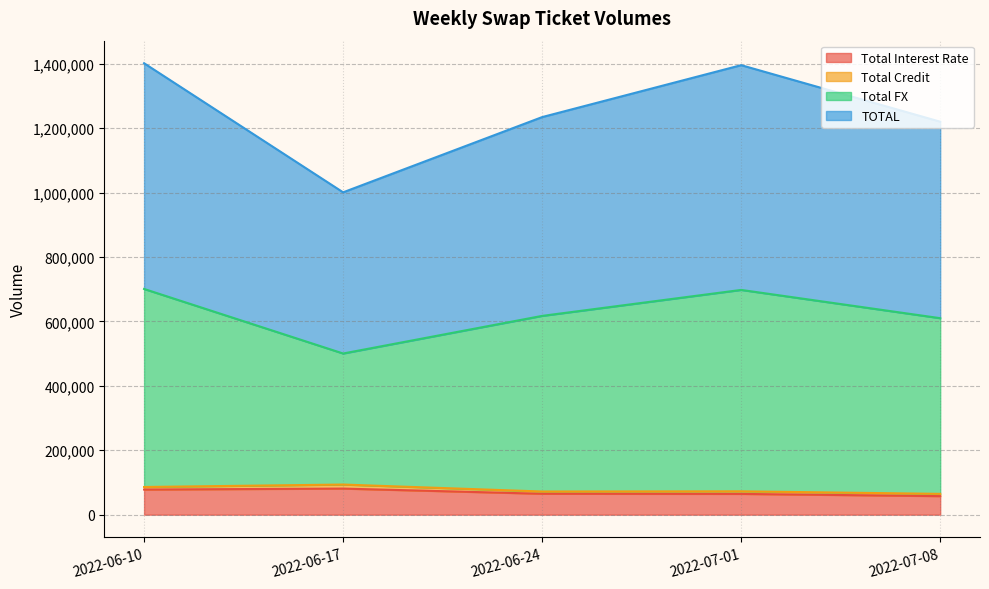

How many values in the Total Interest Rate series are below 64944?

2